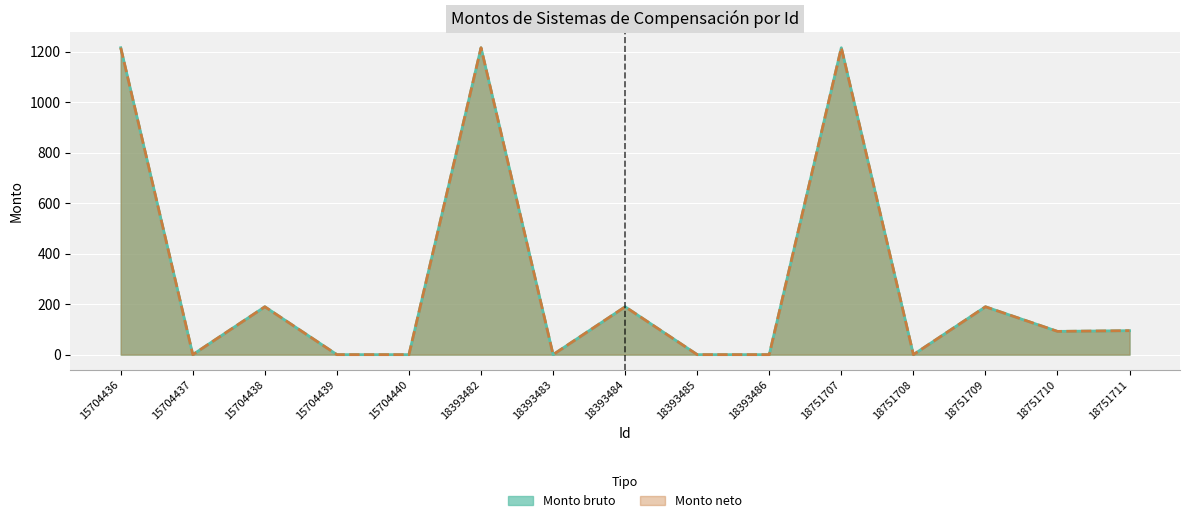

The value of Monto bruto at 15704437 is -769.1. True or false?

False